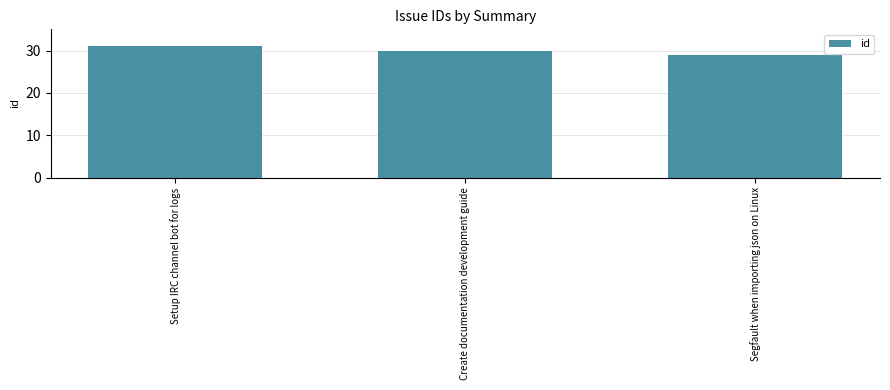

How many series are shown in this chart?

1